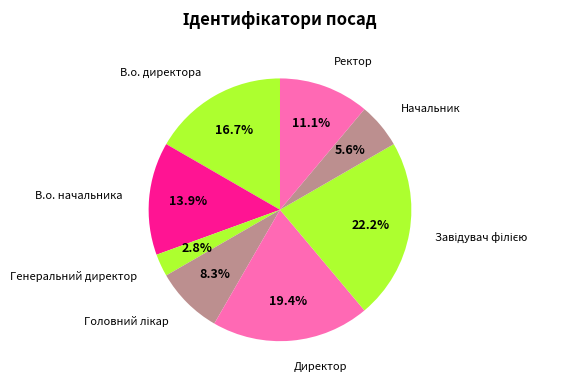

Count the number of slices in the pie.

8